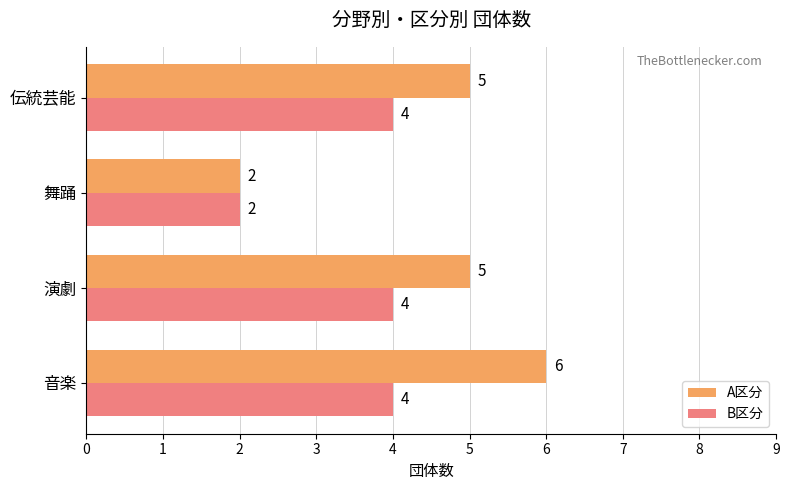

How many values in the A区分 series are below 5?

1